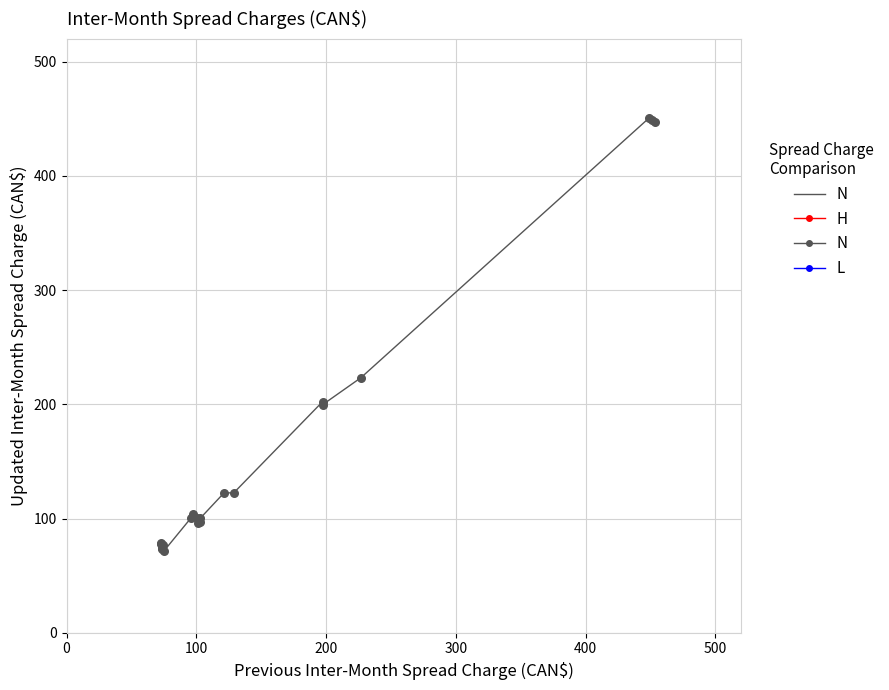

What is the greatest value displayed?

450.9